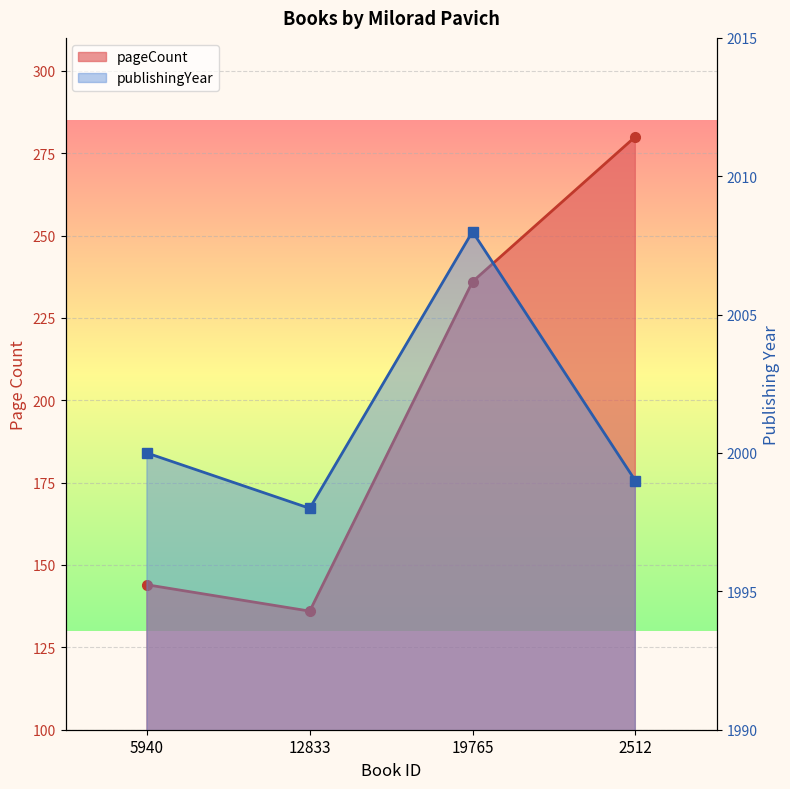

Which series changed the most between 5940 and 2512?

pageCount